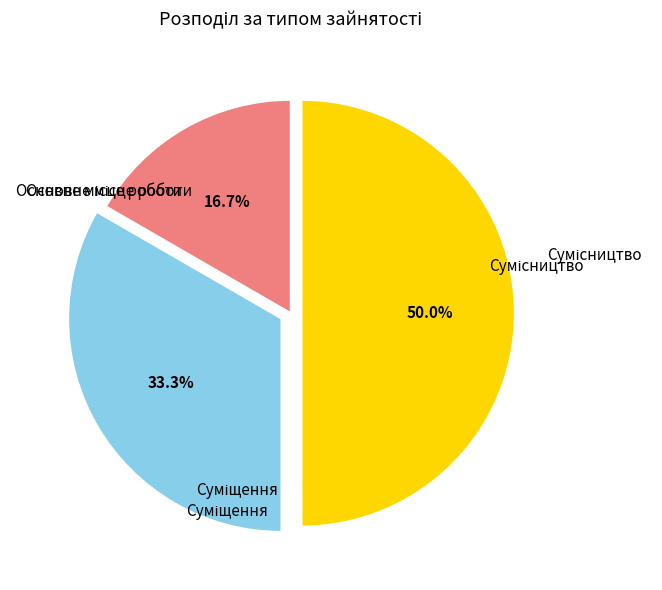

Count the number of slices in the pie.

3